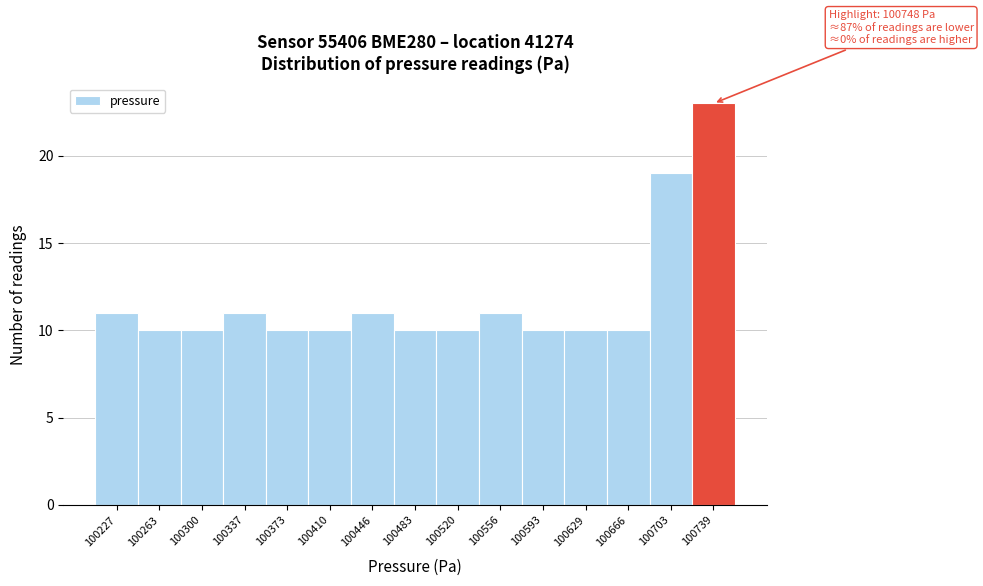

Reading left to right, transcribe all the data shown in this chart.

100227=11	100263=10	100300=10	100337=11	100373=10	100410=10	100446=11	100483=10	100520=10	100556=11	100593=10	100629=10	100666=10	100703=19	100739=23